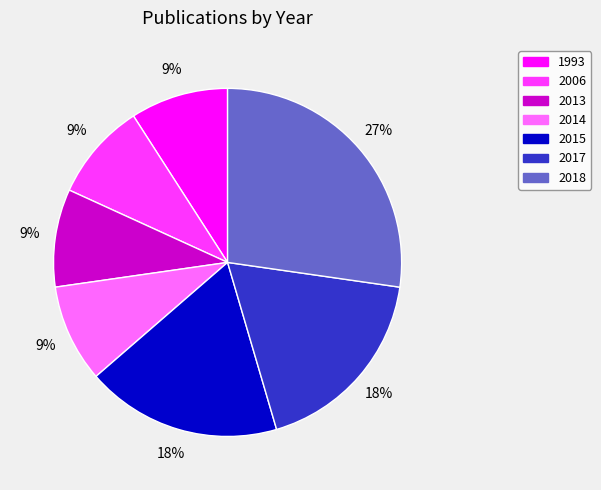

Is 2006 the majority of the pie?

No